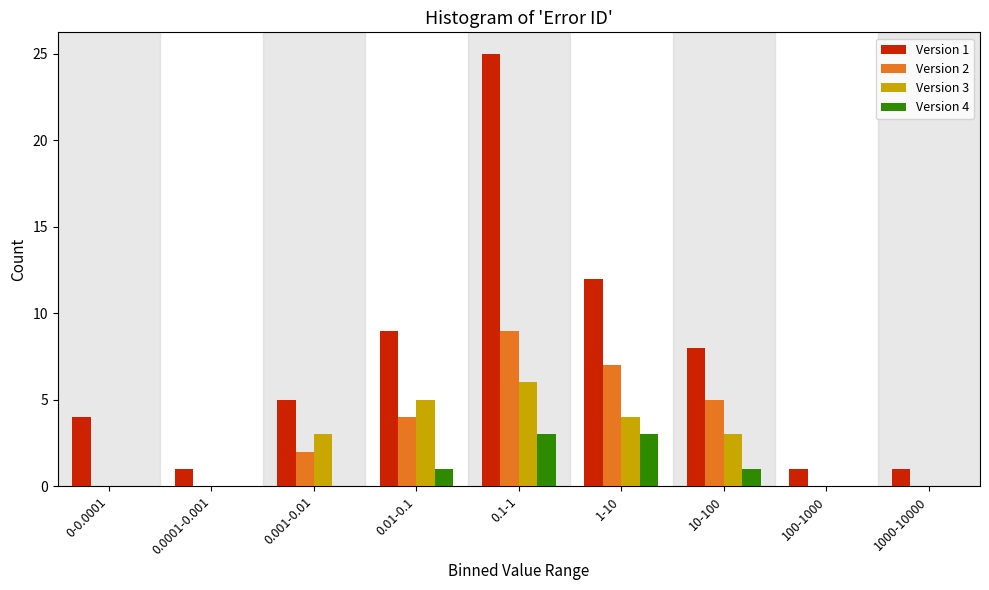

At which label does Version 2 reach its peak?

0.1-1